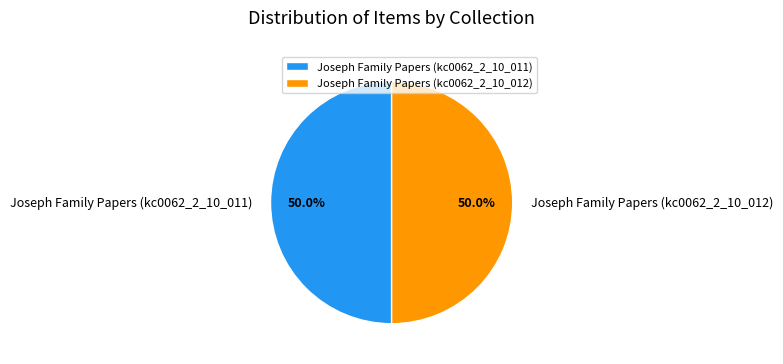

Is the sum of Joseph Family Papers (kc0062_2_10_011) and Joseph Family Papers (kc0062_2_10_012) greater than half?

Yes